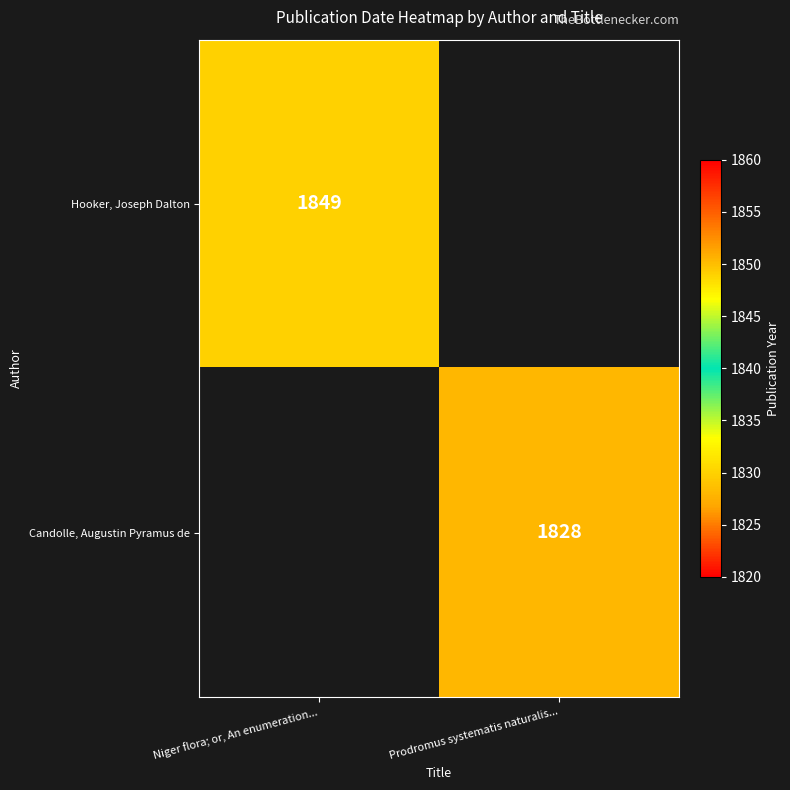

True or false: Candolle, Augustin Pyramus de has a value of 1828 at Prodromus systematis naturalis....

True